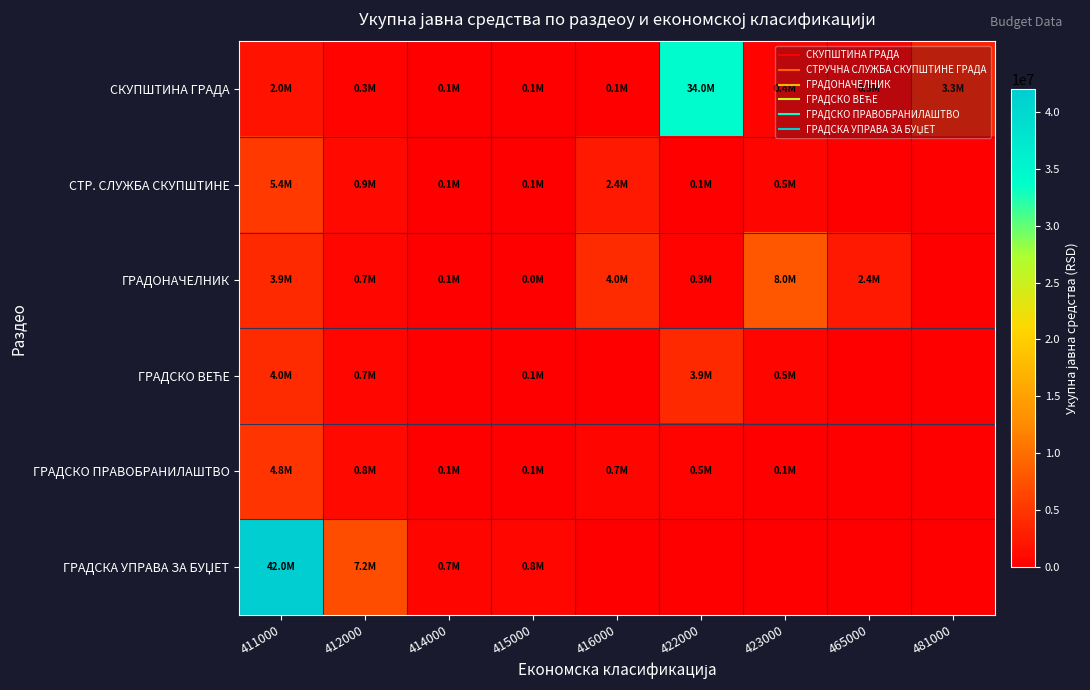

Which series has the largest total across all categories?

ГРАДСКА УПРАВА ЗА БУЏЕТ